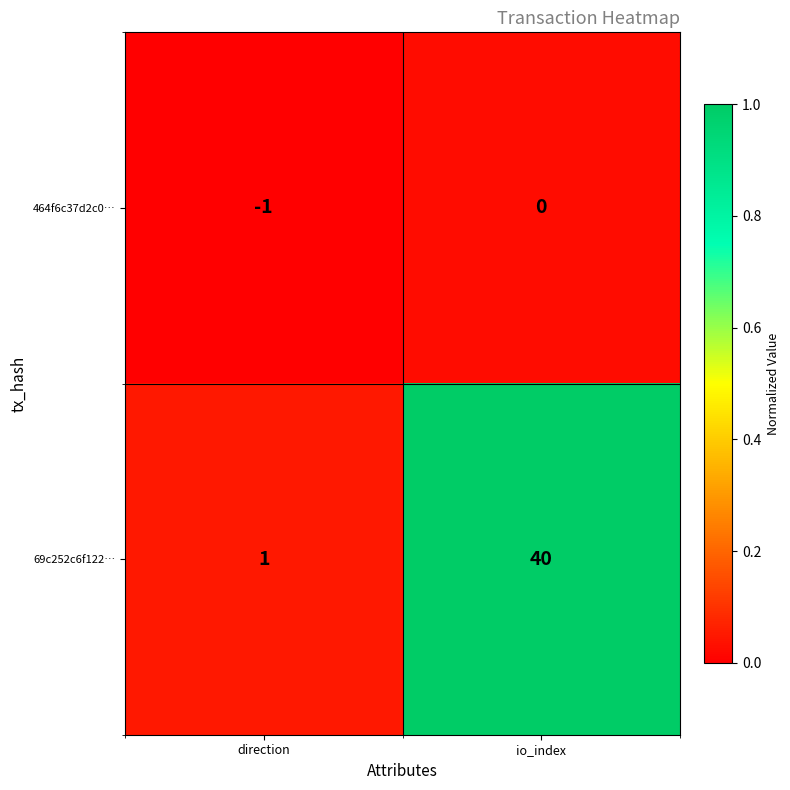

What is the spread (max minus min) of values at io_index?

40